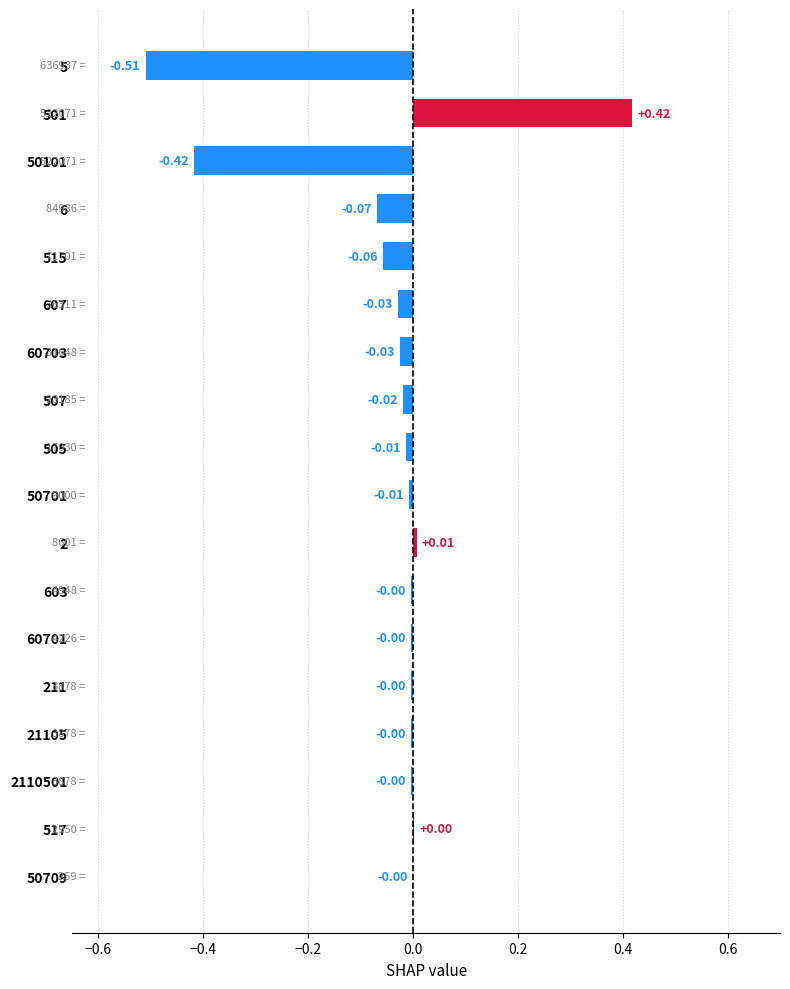

How many categories are shown in the chart?

18